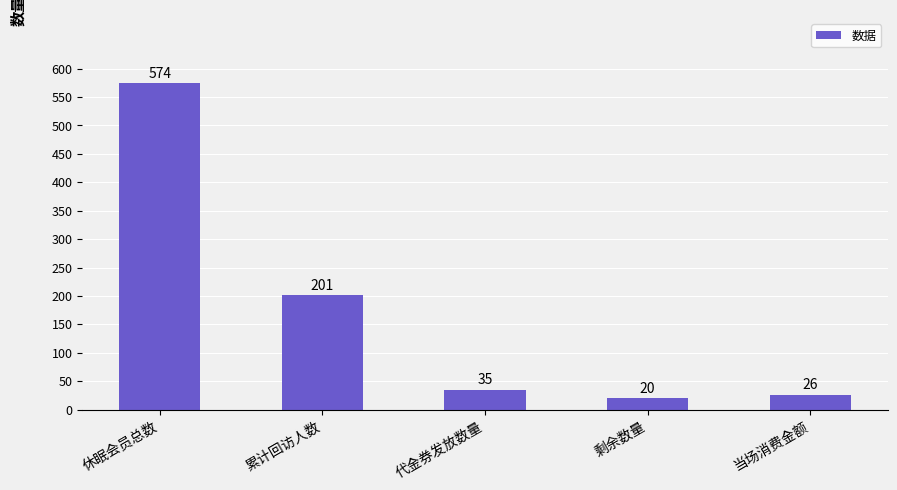

Between 当场消费金额 and 累计回访人数, which is larger?

累计回访人数